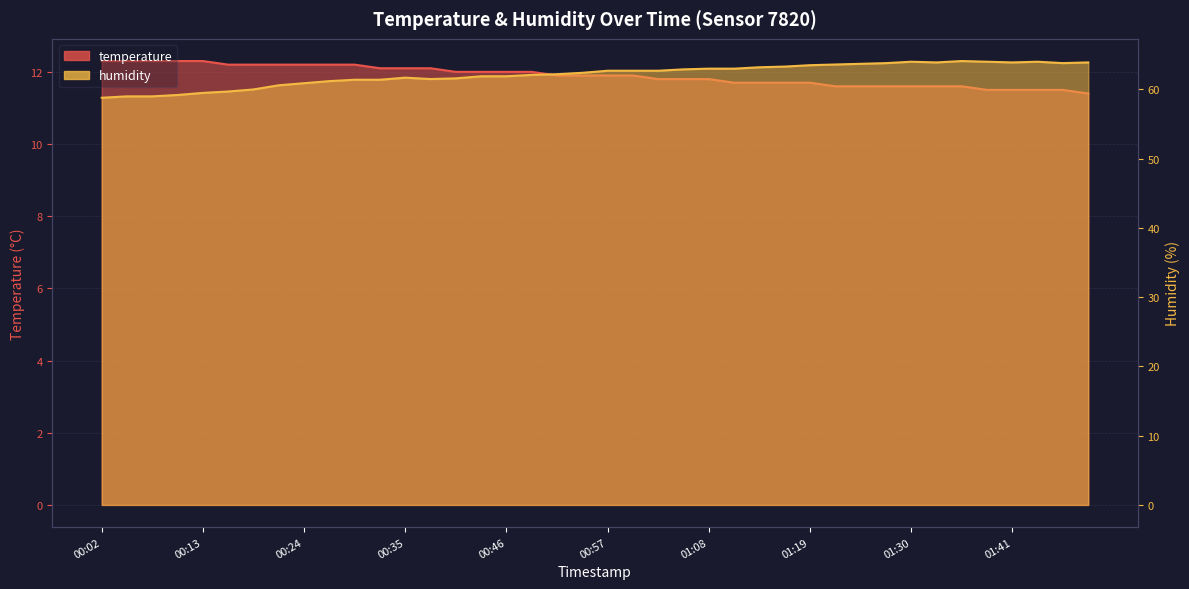

True or false: humidity and temperature cross at least once.

False